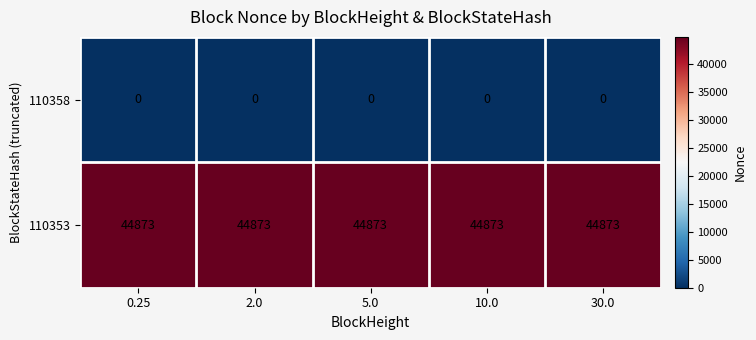

What is the difference between the highest and lowest values at 5.0?

44873